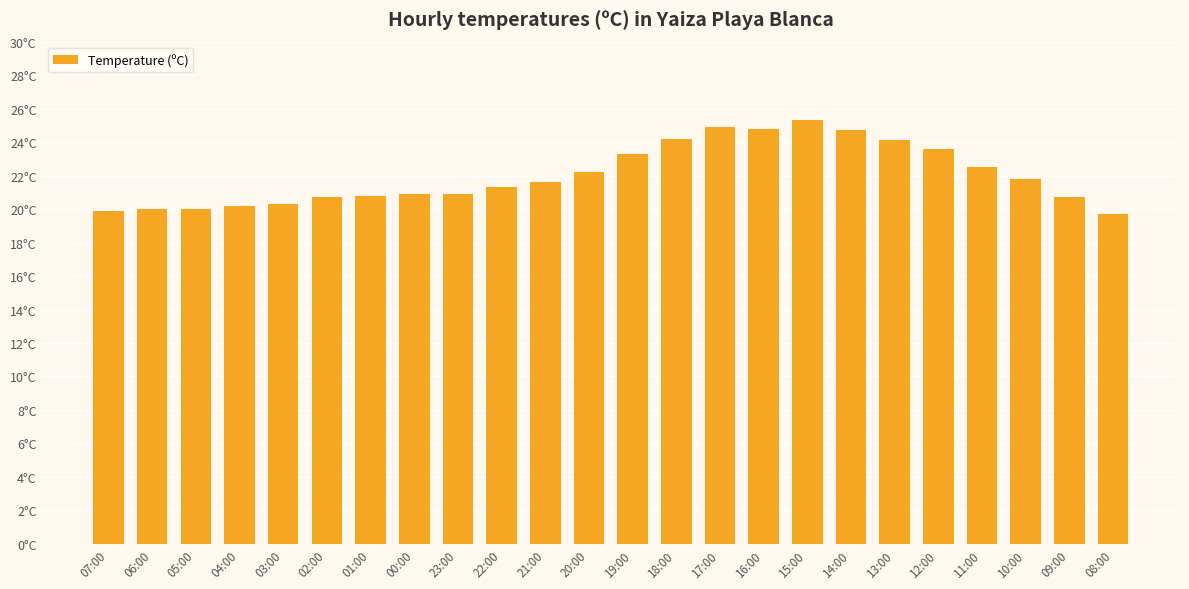

Does the chart contain any negative values?

No